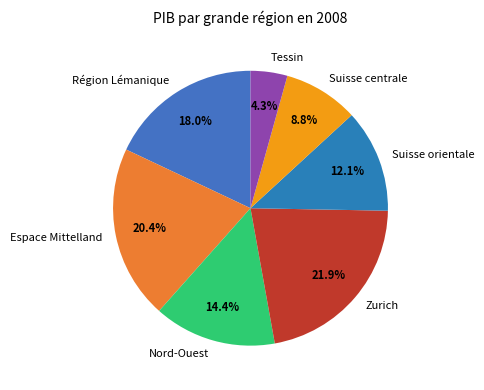

Which category has the biggest portion of the pie?

Zurich